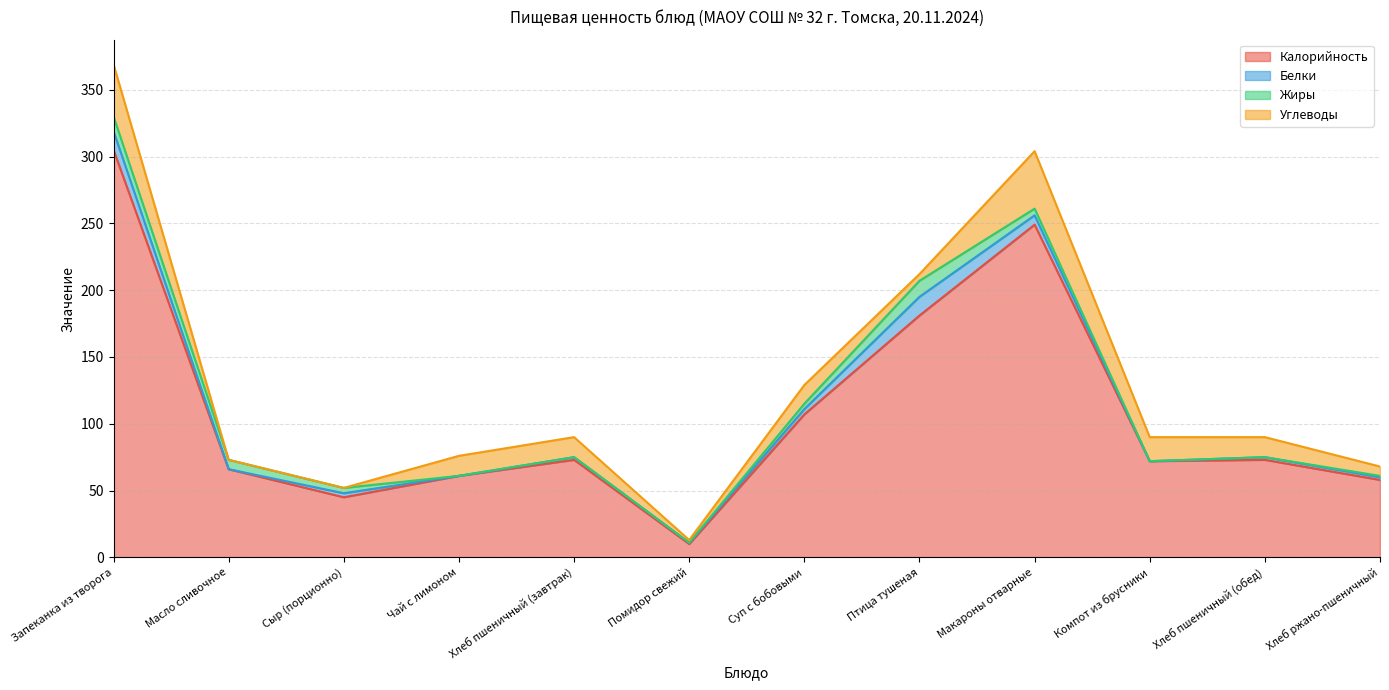

What is the difference between the maximum and minimum values in the Жиры series?

12